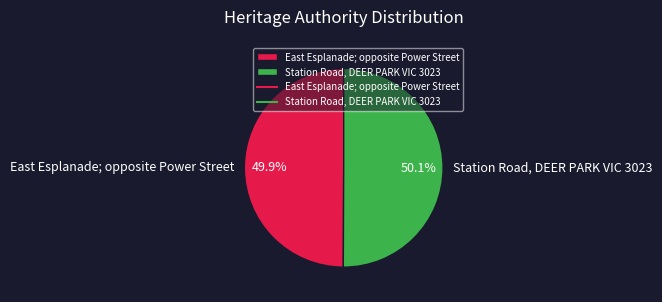

To the nearest percent, what percentage of the pie is East Esplanade; opposite Power Street?

50%